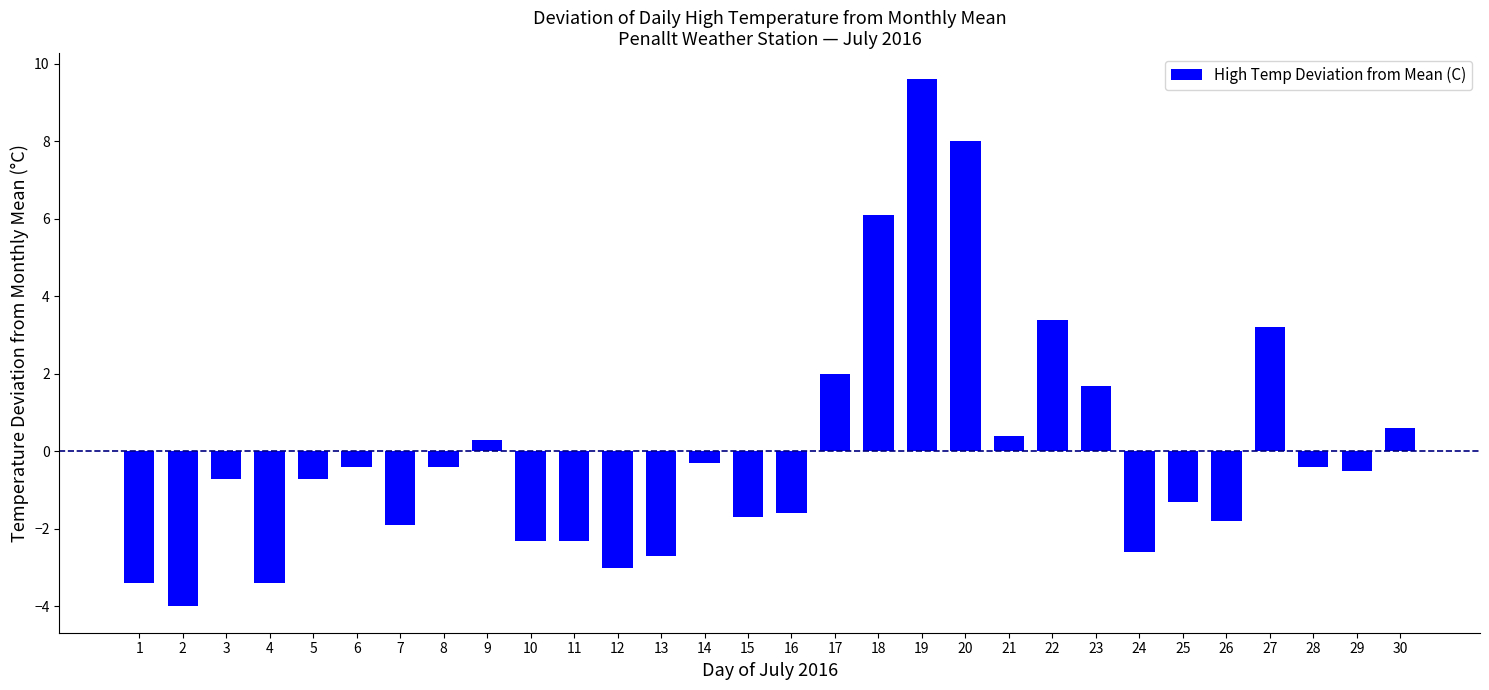

What is the value of the 19th bar from the left?

9.6